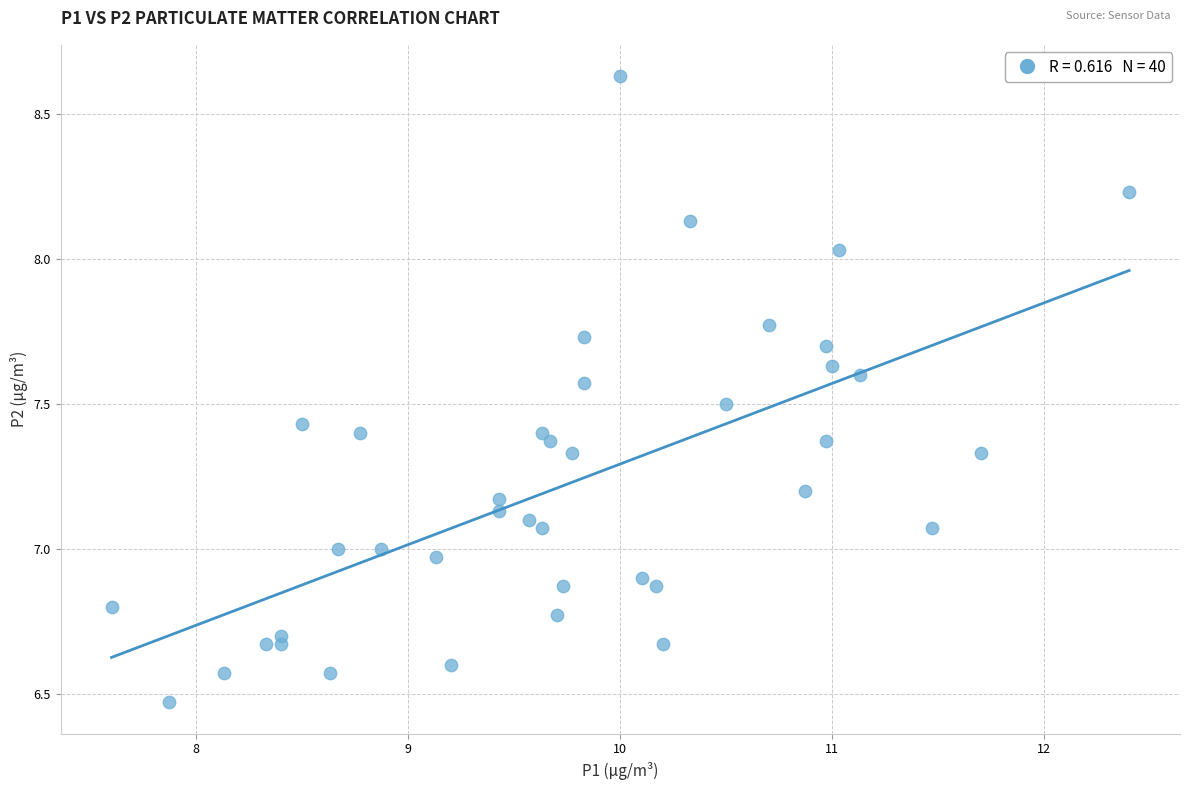

What is the range of Y values (max minus min)?

2.2